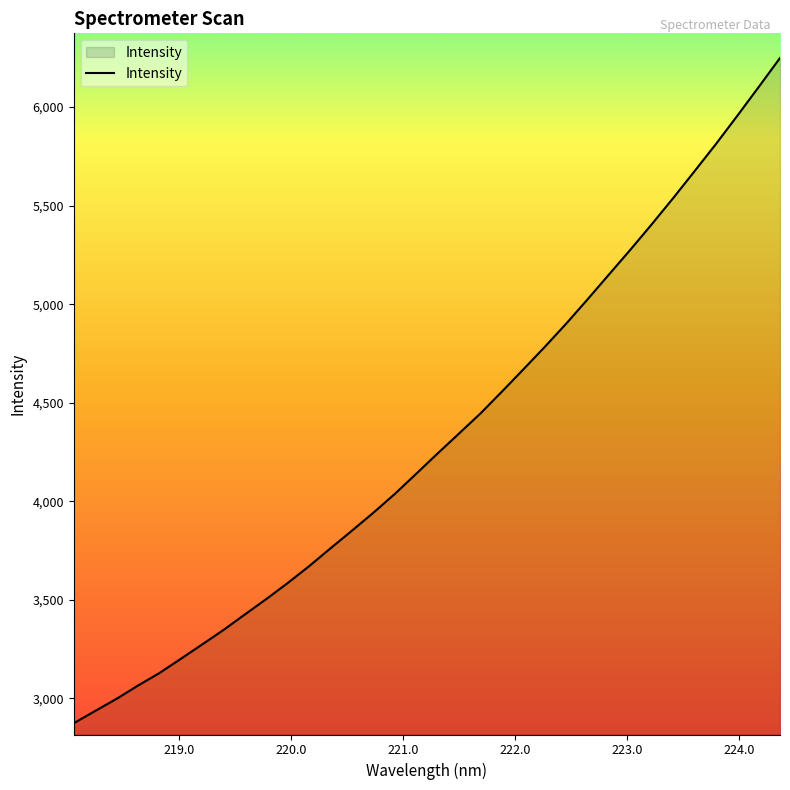

True or false: there are more than 0 points higher than both neighbors.

False